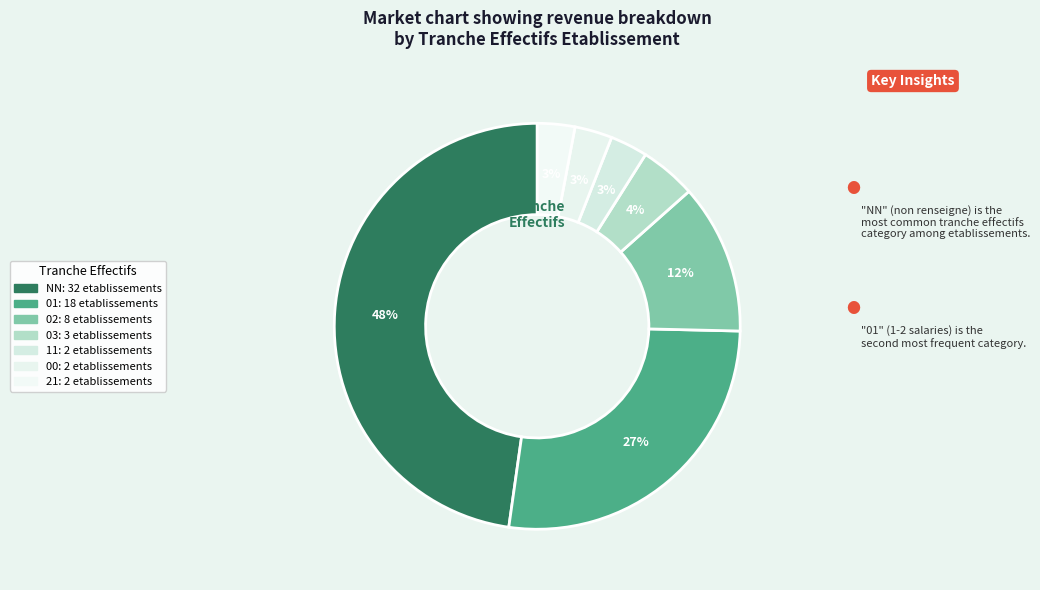

How many slices are in this pie chart?

7